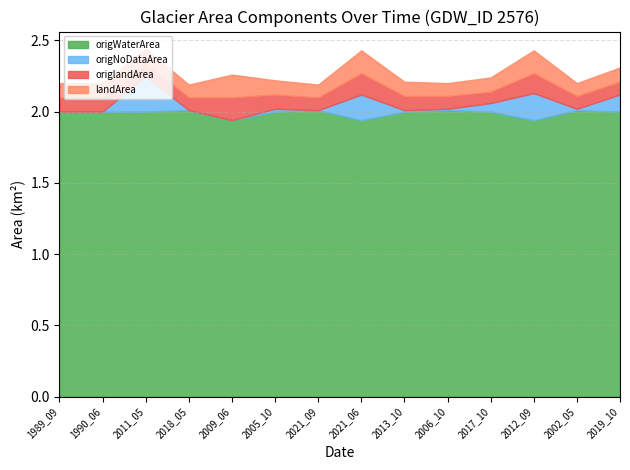

What is the difference between the highest and lowest values at 1990_06?

2.0